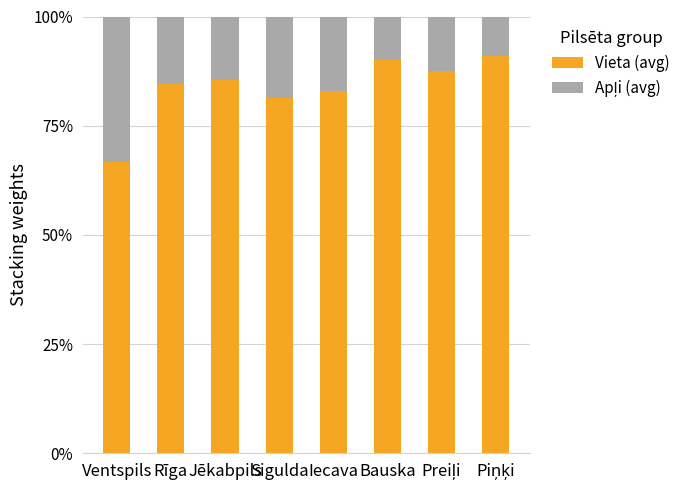

Is it true that Vieta (avg) equals 0.4 at Rīga?

False